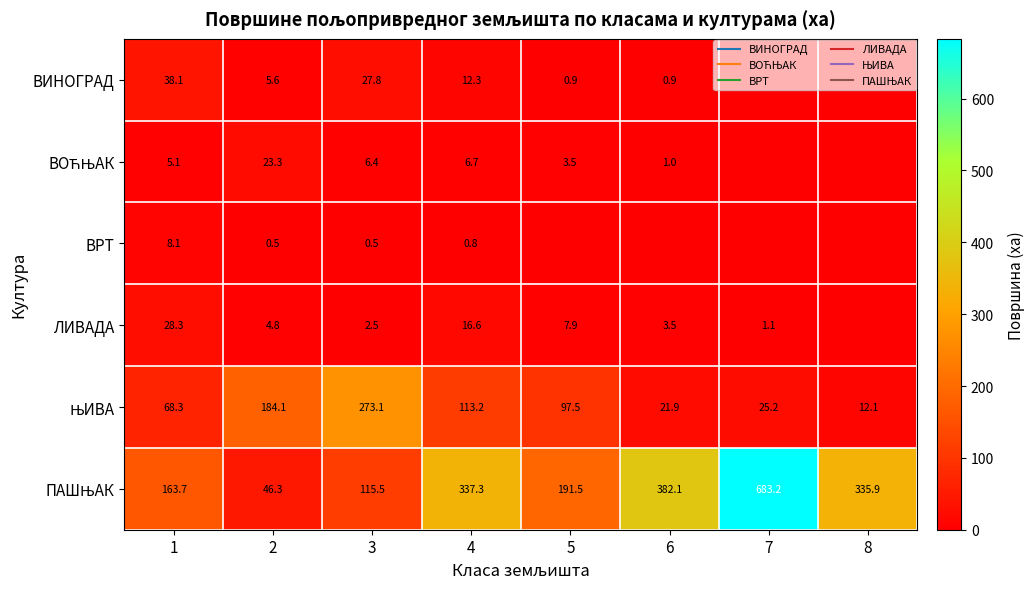

Count the number of data series in this chart.

6